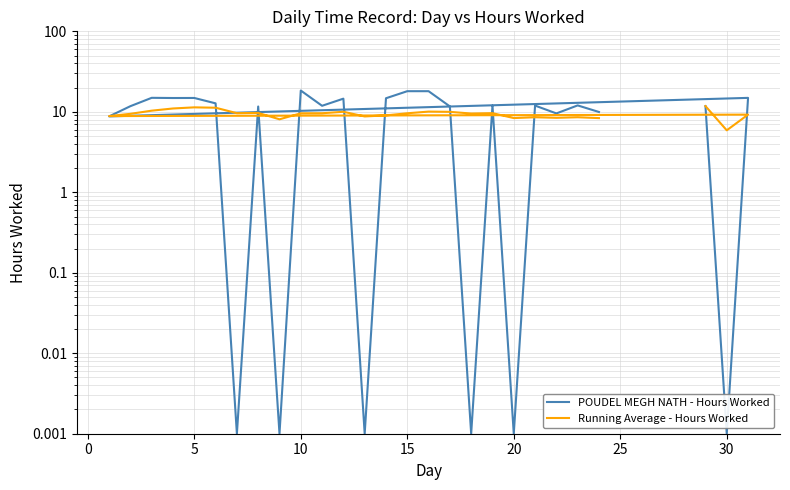

Does the chart have visible grid lines?

Yes